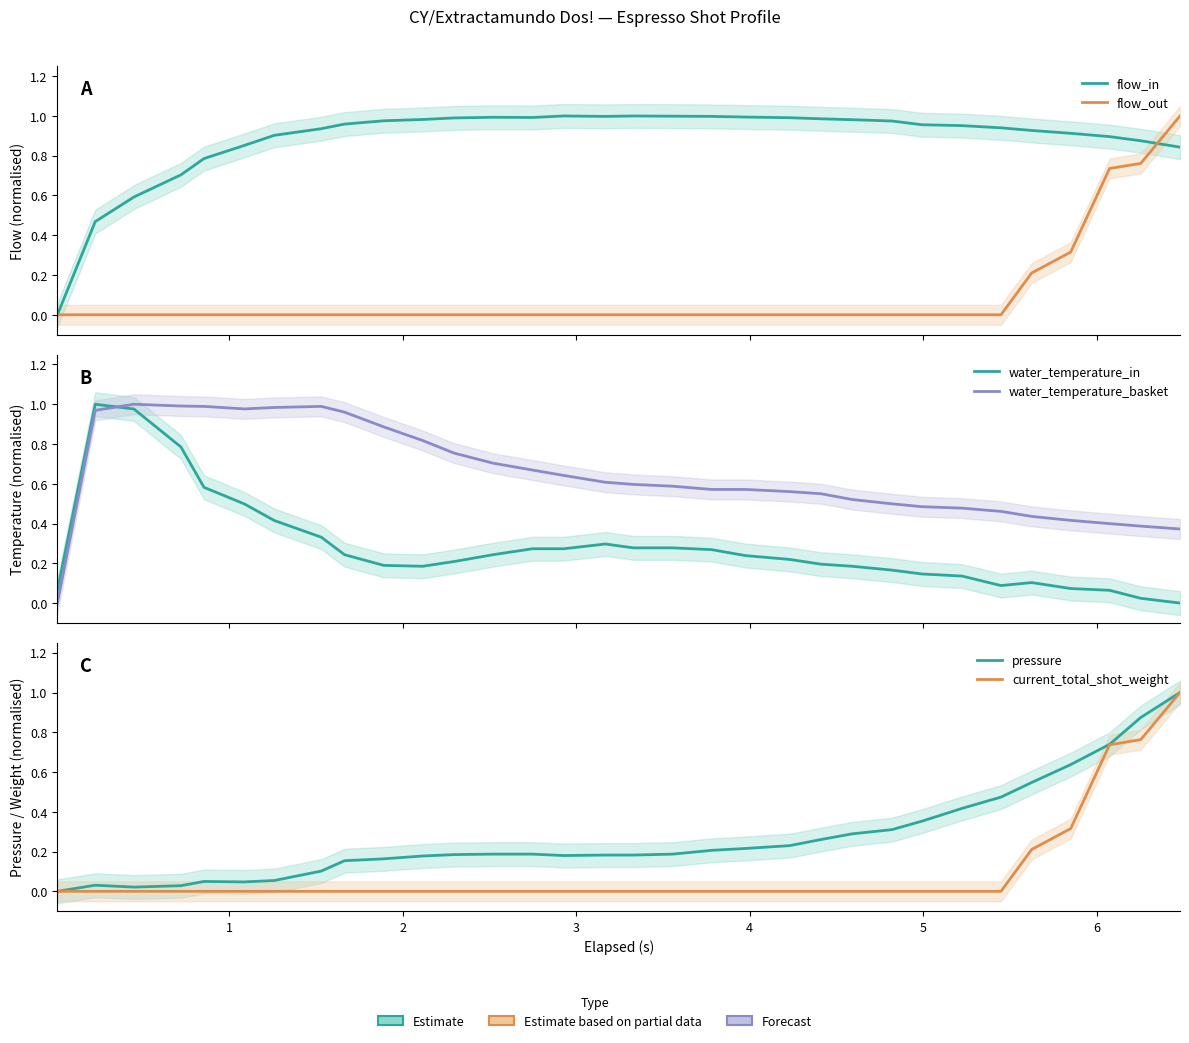

What are all the series names shown in the legend?

flow_in, flow_out, water_temperature_in, water_temperature_basket, pressure, current_total_shot_weight